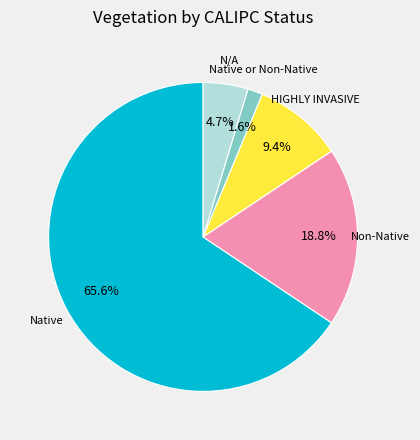

Is there any slice that represents more than half of the pie?

Yes